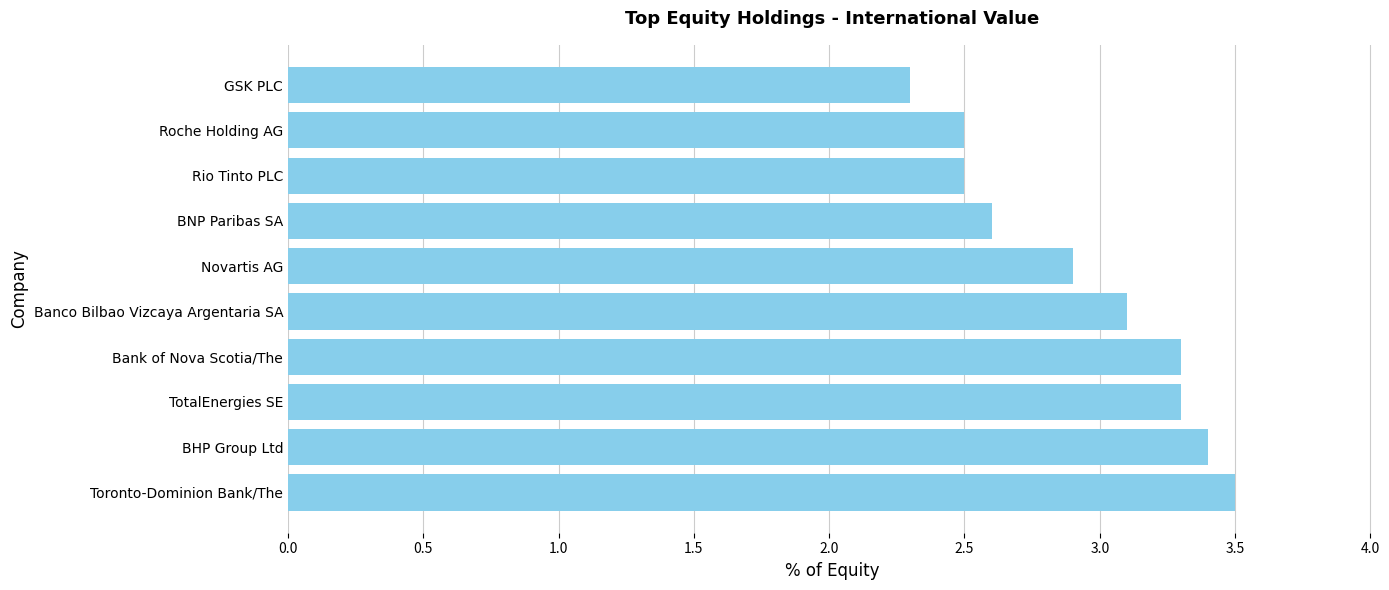

Is it true that the value at Banco Bilbao Vizcaya Argentaria SA is 3.1?

True